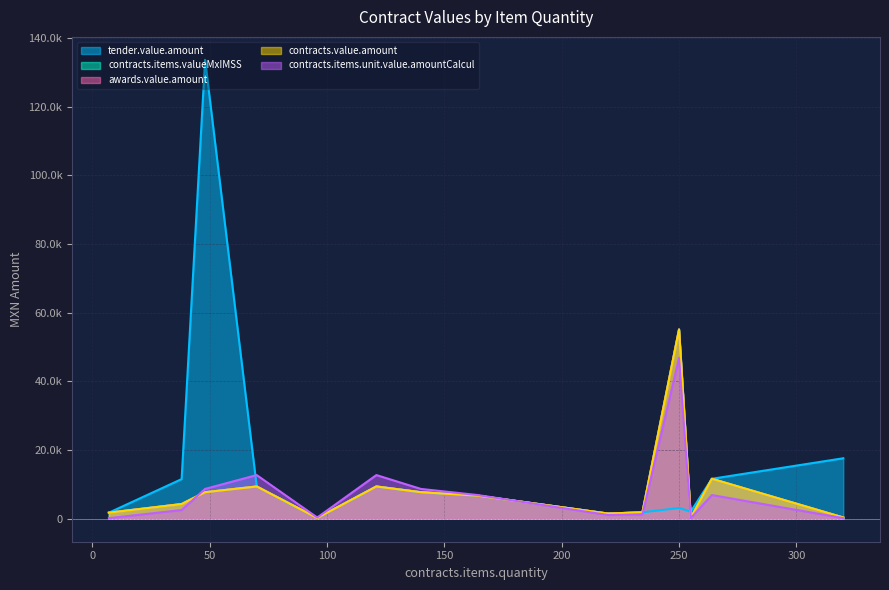

How many data points in awards.value.amount are less than 6735?

7